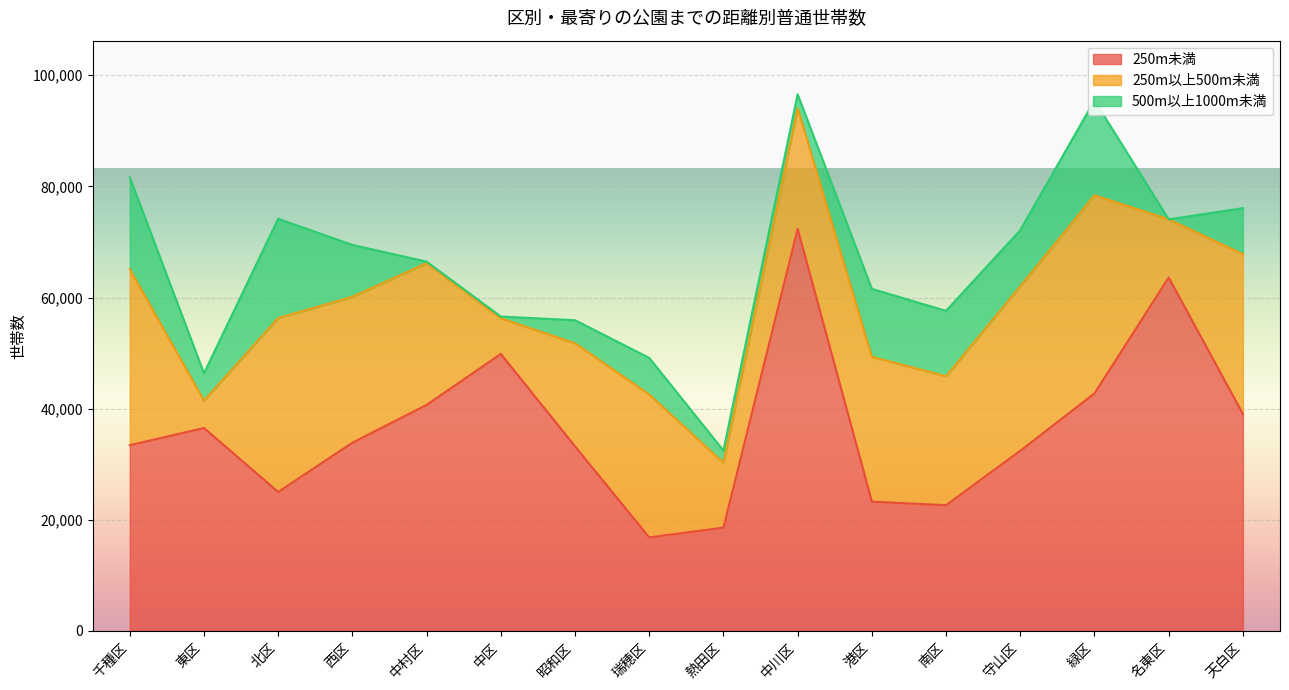

The value of 250m未満 at 緑区 is 42750. True or false?

True